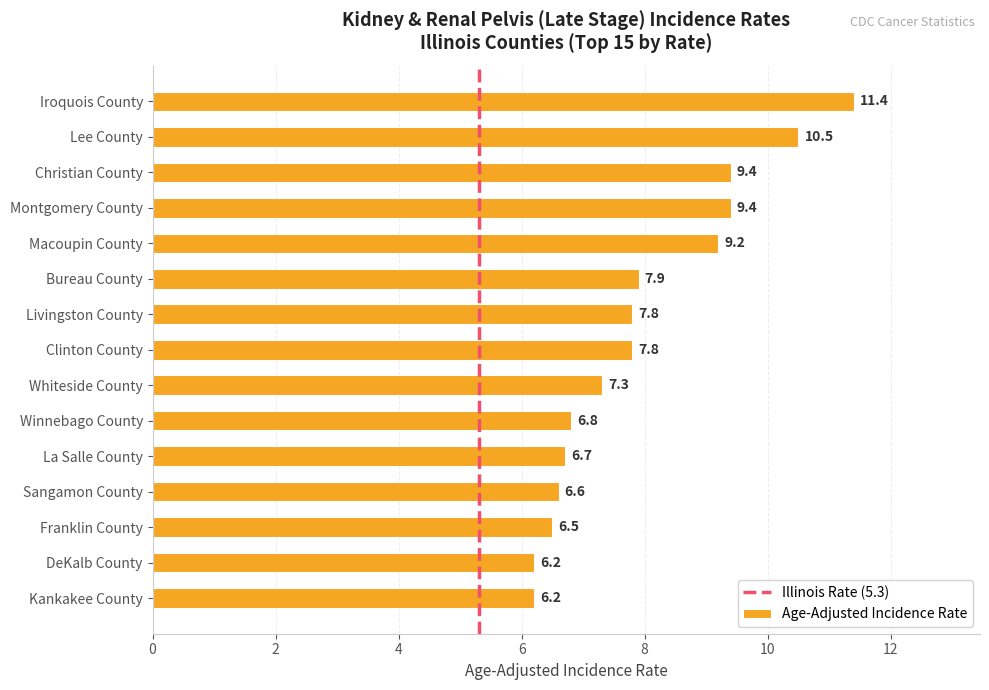

Reading bottom to top, transcribe all the data shown in this chart.

Kankakee County=6.2	DeKalb County=6.2	Franklin County=6.5	Sangamon County=6.6	La Salle County=6.7	Winnebago County=6.8	Whiteside County=7.3	Clinton County=7.8	Livingston County=7.8	Bureau County=7.9	Macoupin County=9.2	Montgomery County=9.4	Christian County=9.4	Lee County=10.5	Iroquois County=11.4